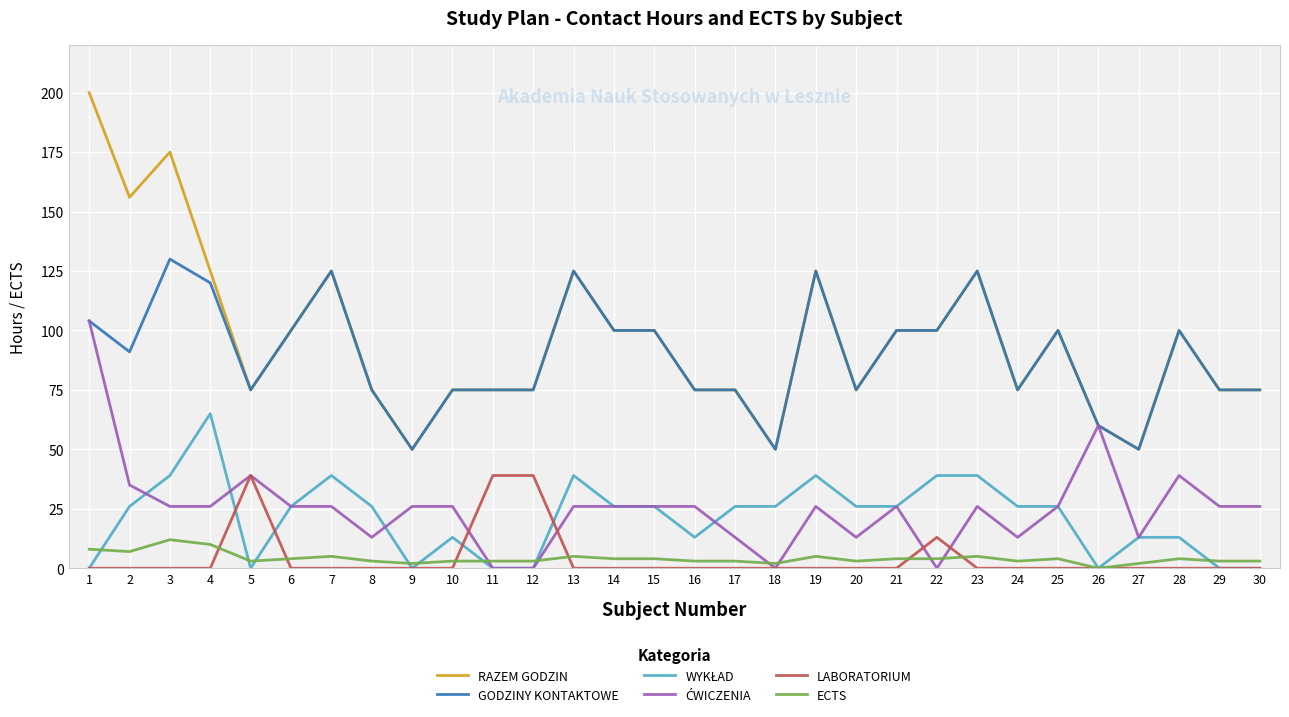

True or false: GODZINY KONTAKTOWE and ECTS intersect in this chart.

False